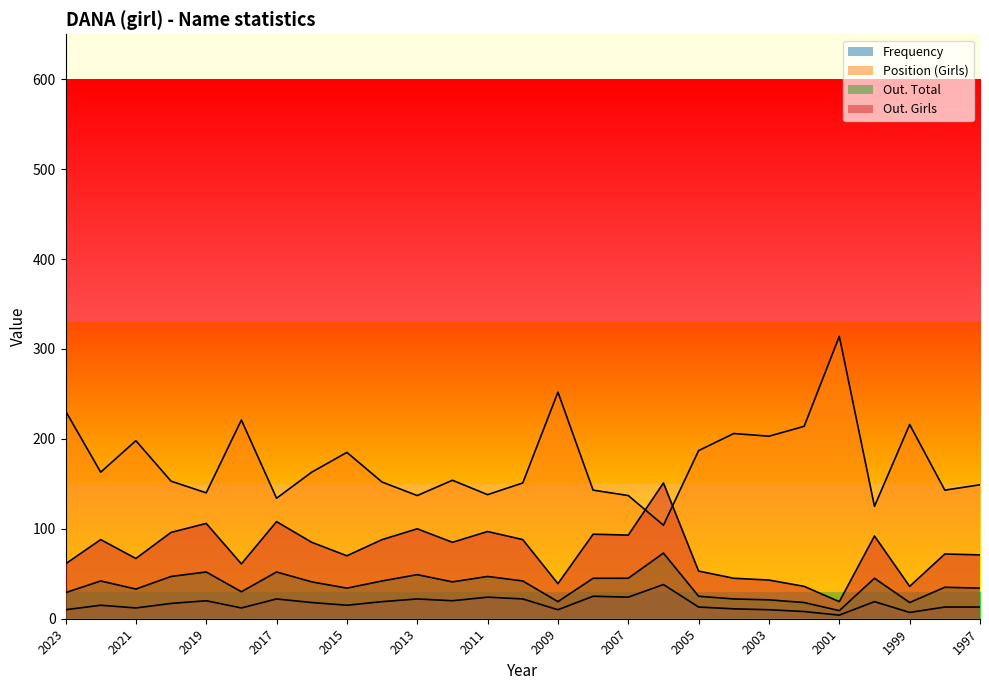

What is the highest value of the Position. Total series?

314